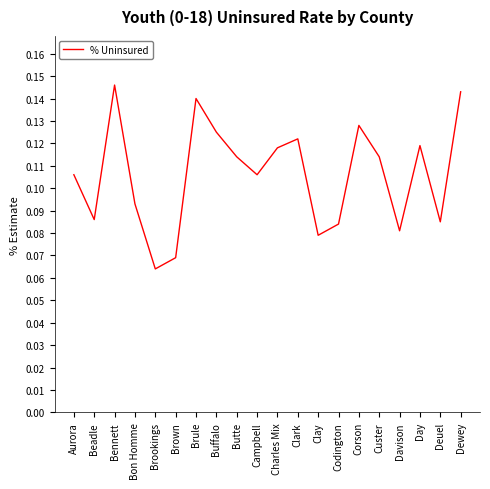

What is the sum of the values at Aurora and Corson?

0.2